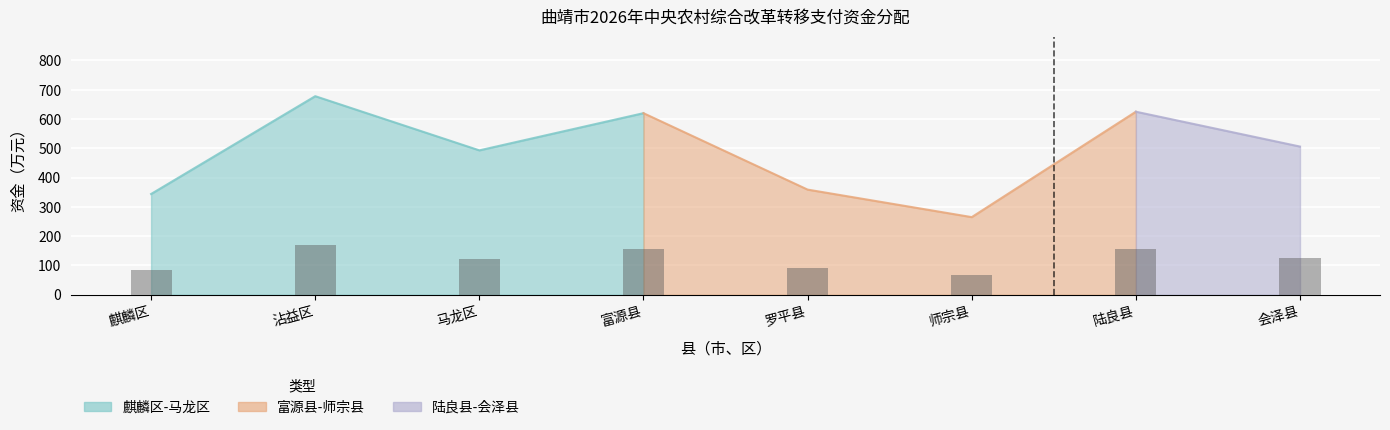

At which label is the value closest to 471?

马龙区